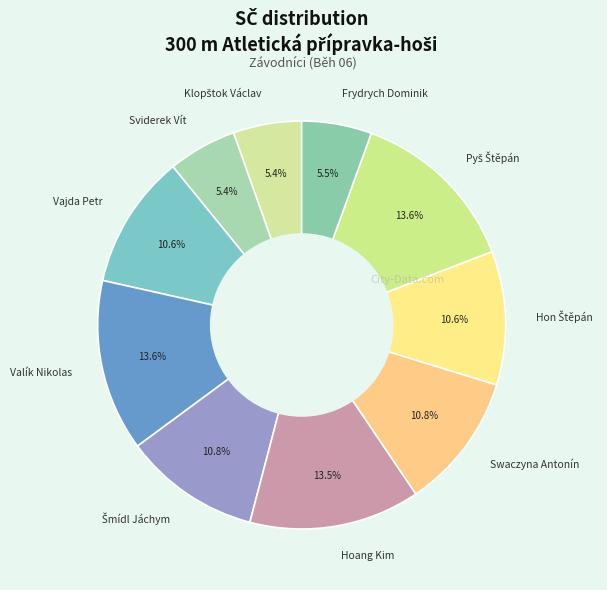

Approximately how many times larger is the value at Frydrych Dominik compared to Sviderek Vít?

1.0